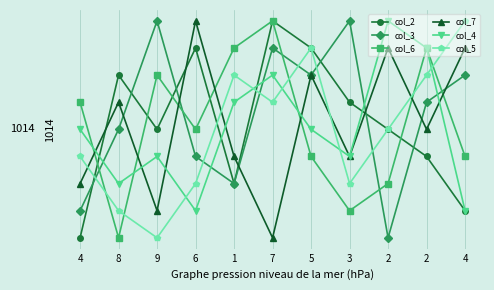

The col_4 series shows 7 at 5. True or false?

False